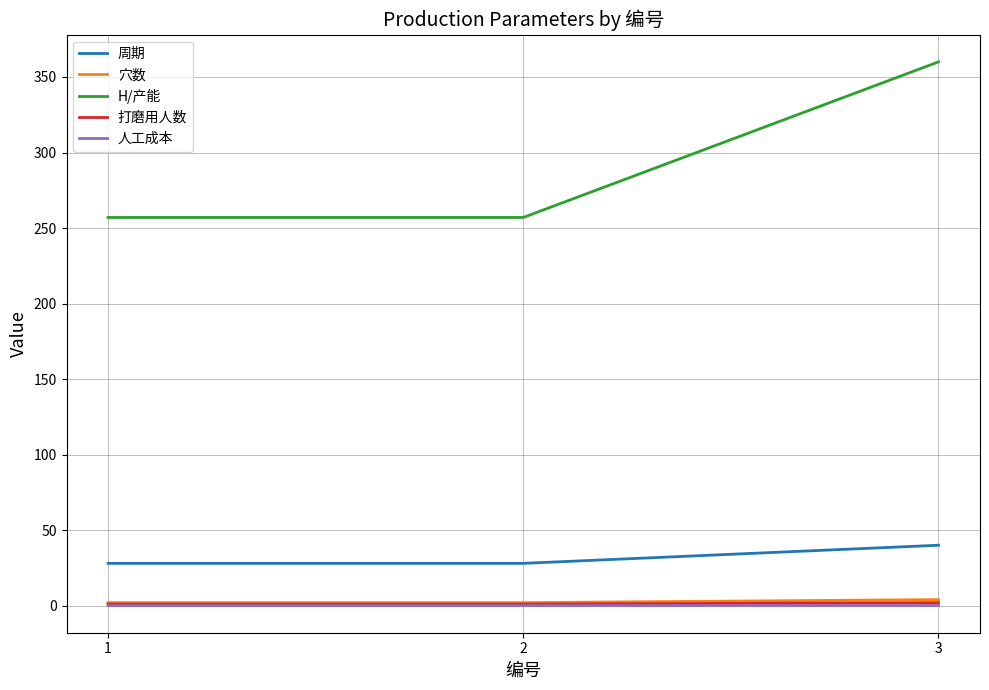

The value of H/产能 at 3 is 625.7. True or false?

False